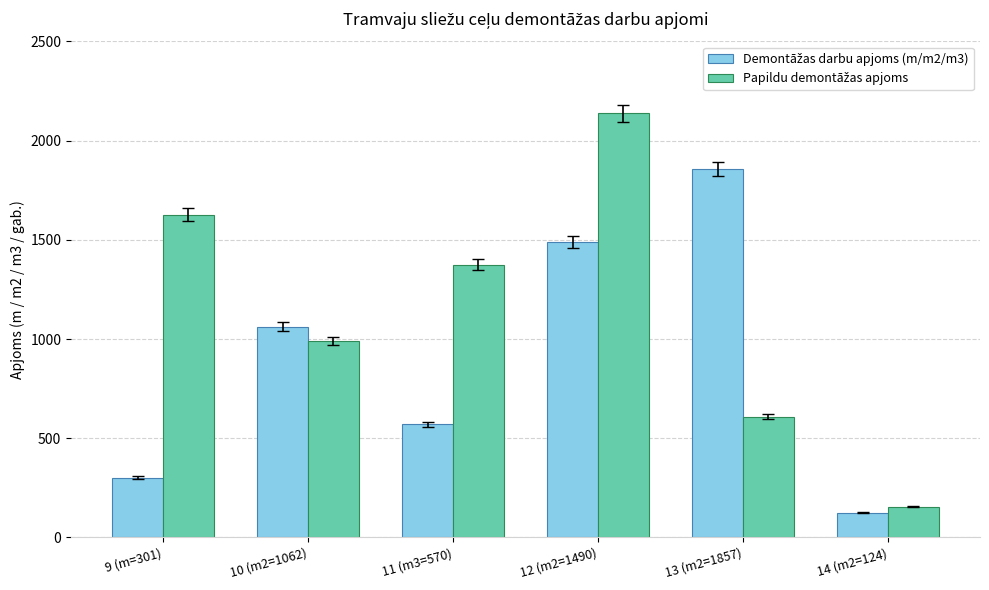

Count the number of data series in this chart.

2